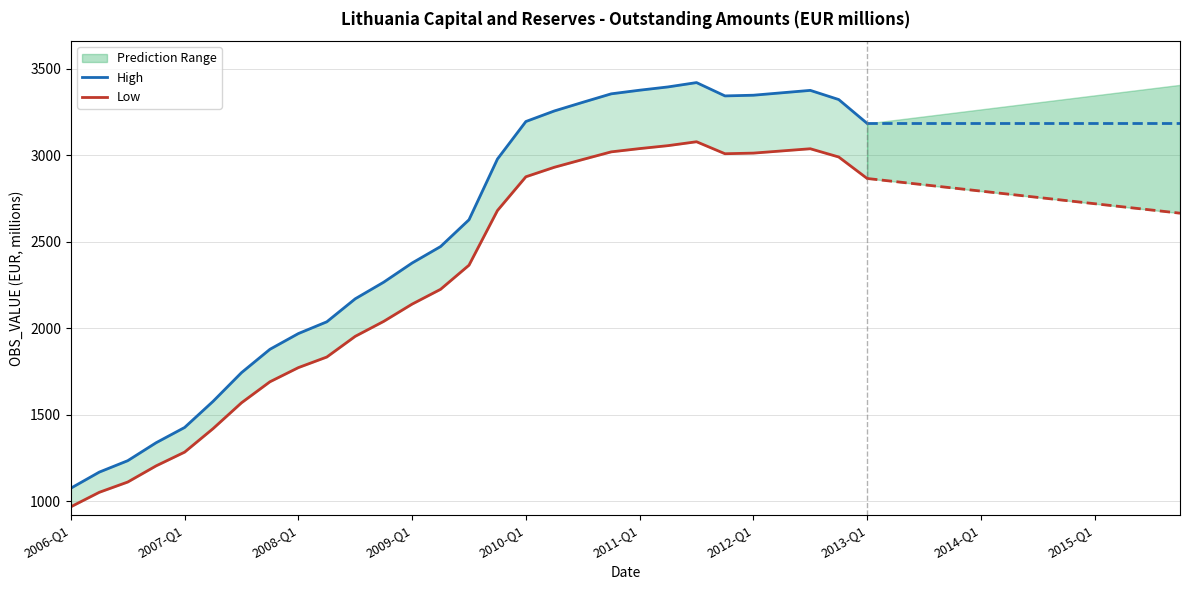

How many data points does each series have?

29